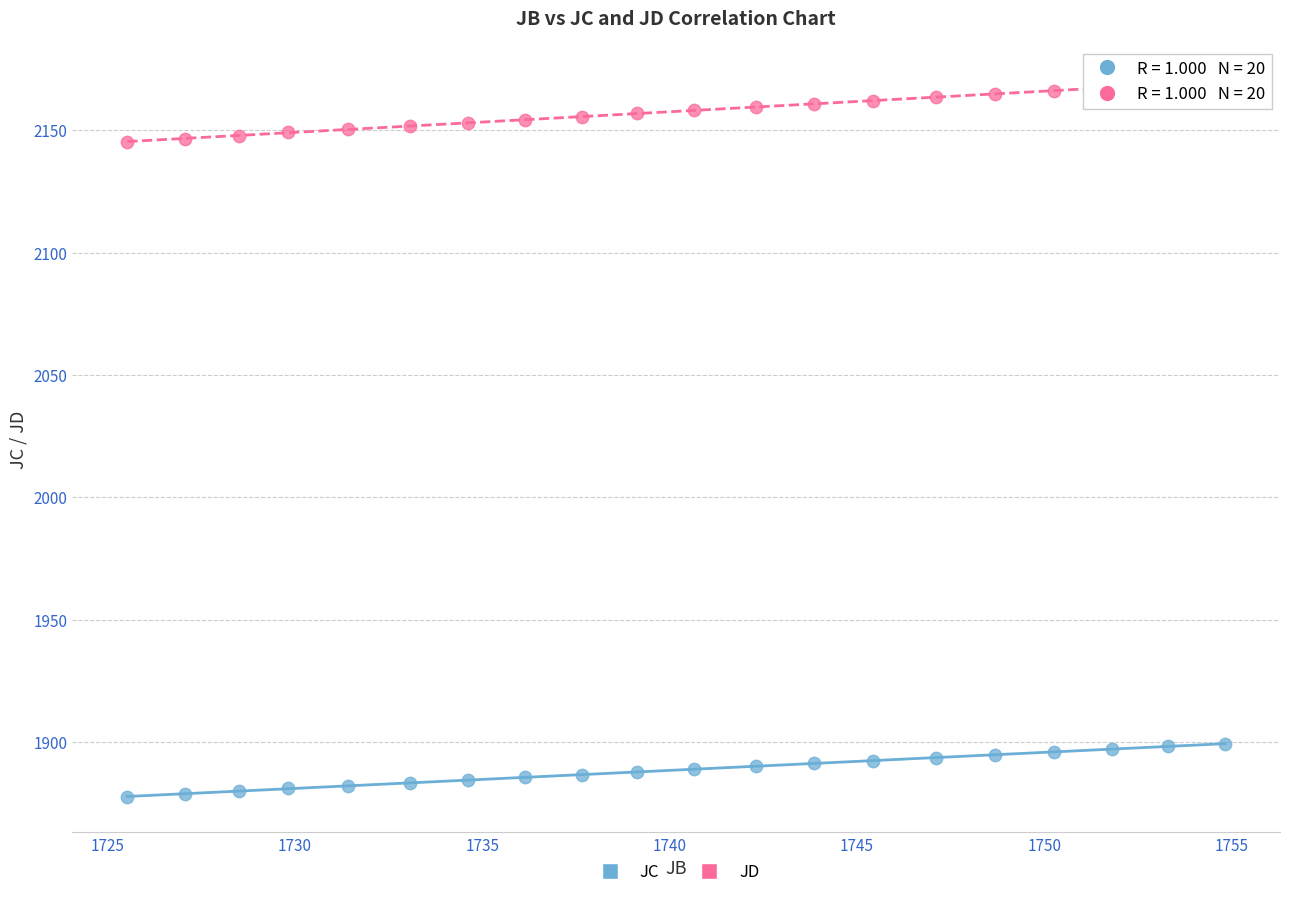

Which series contains the highest Y value?

JD